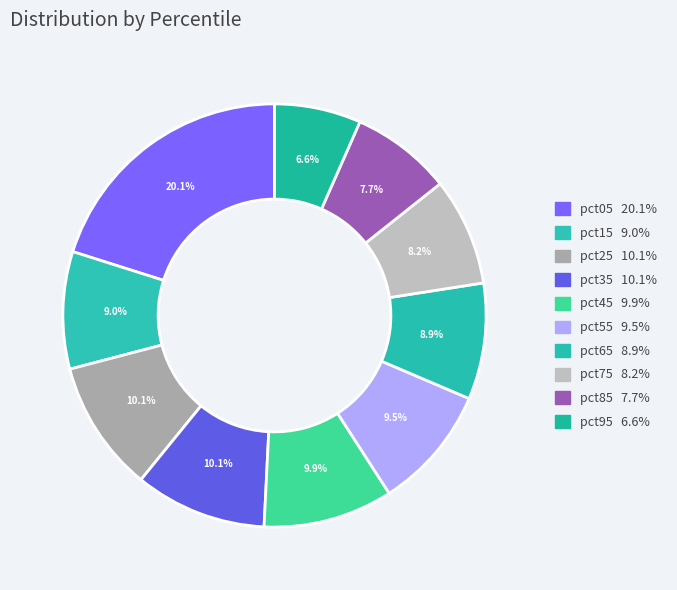

How many segments does this pie chart have?

10